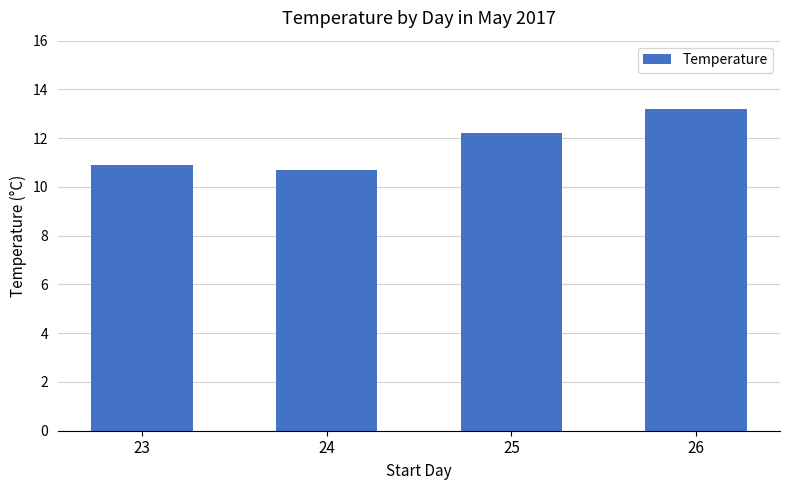

Reading left to right, list all the values displayed in this chart.

10.9	10.7	12.2	13.2